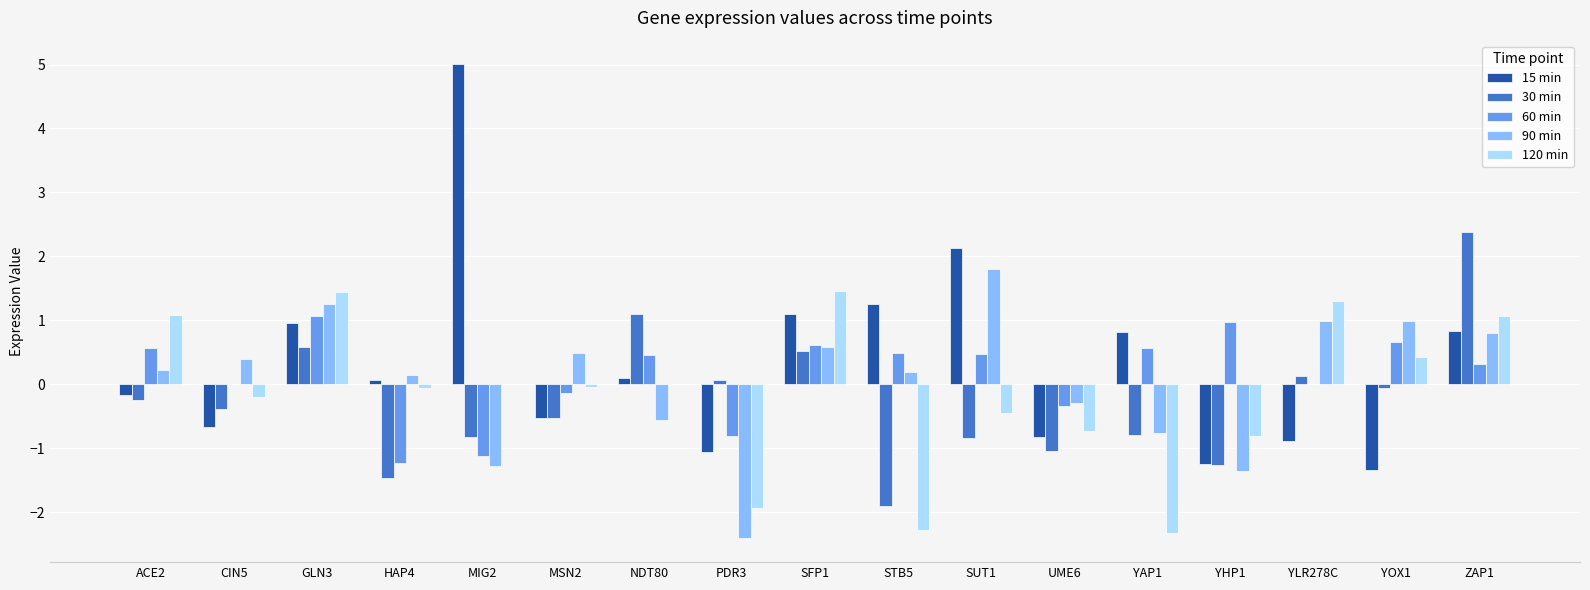

Where does the 120 min series first go above 0?

ACE2